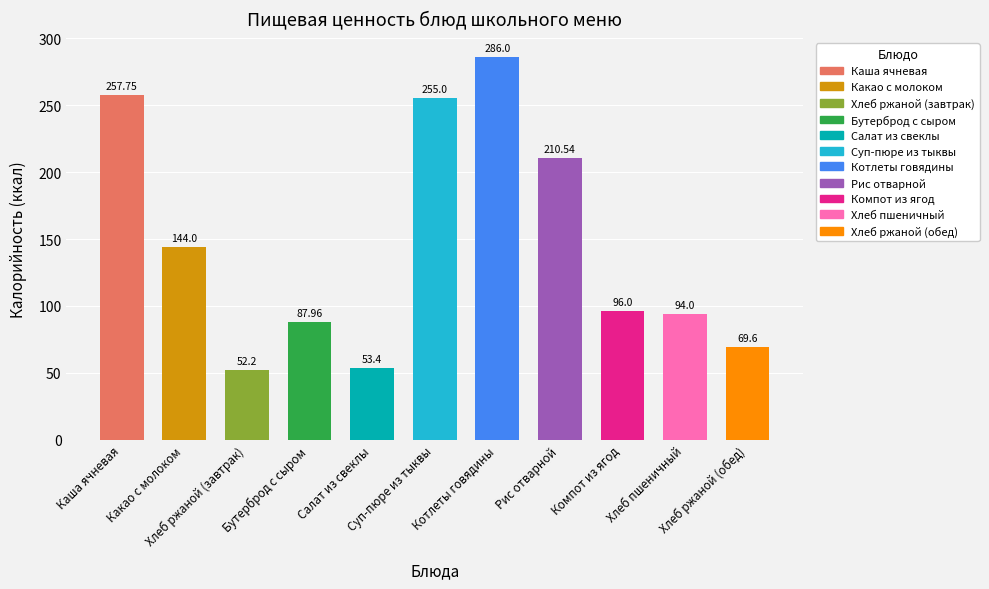

List the labels in order of value, smallest first.

Хлеб ржаной (завтрак), Салат из свеклы, Хлеб ржаной (обед), Бутерброд с сыром, Хлеб пшеничный, Компот из ягод, Какао с молоком, Рис отварной, Суп-пюре из тыквы, Каша ячневая, Котлеты говядины